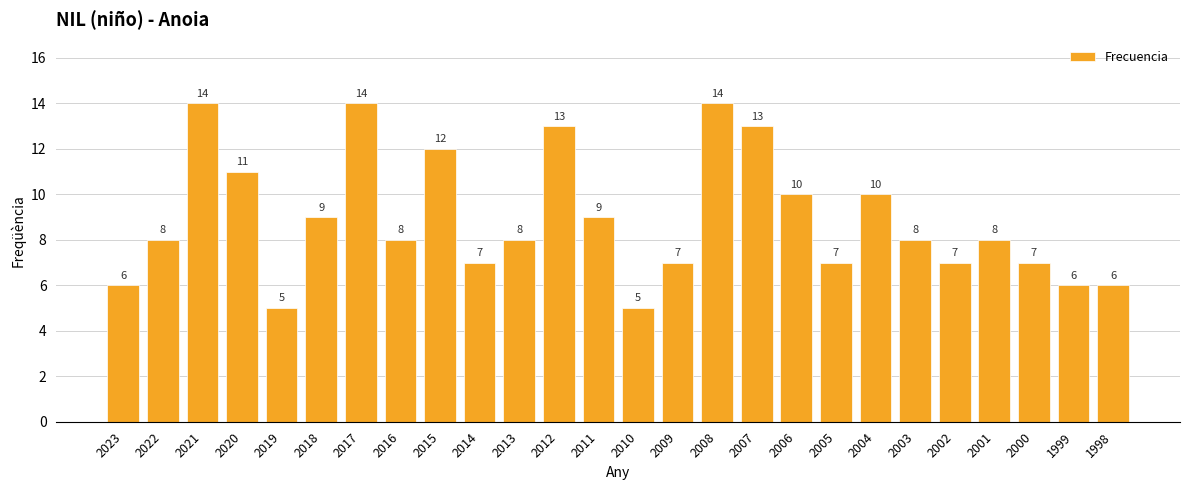

What is the maximum value shown in the chart?

14